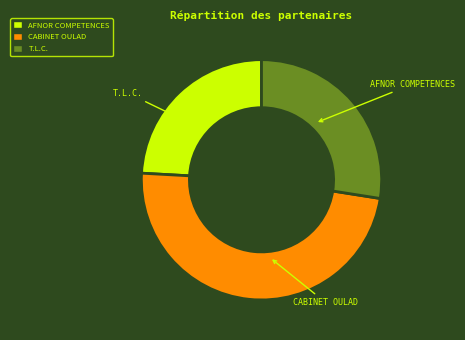

Which category has the biggest portion of the pie?

CABINET OULAD